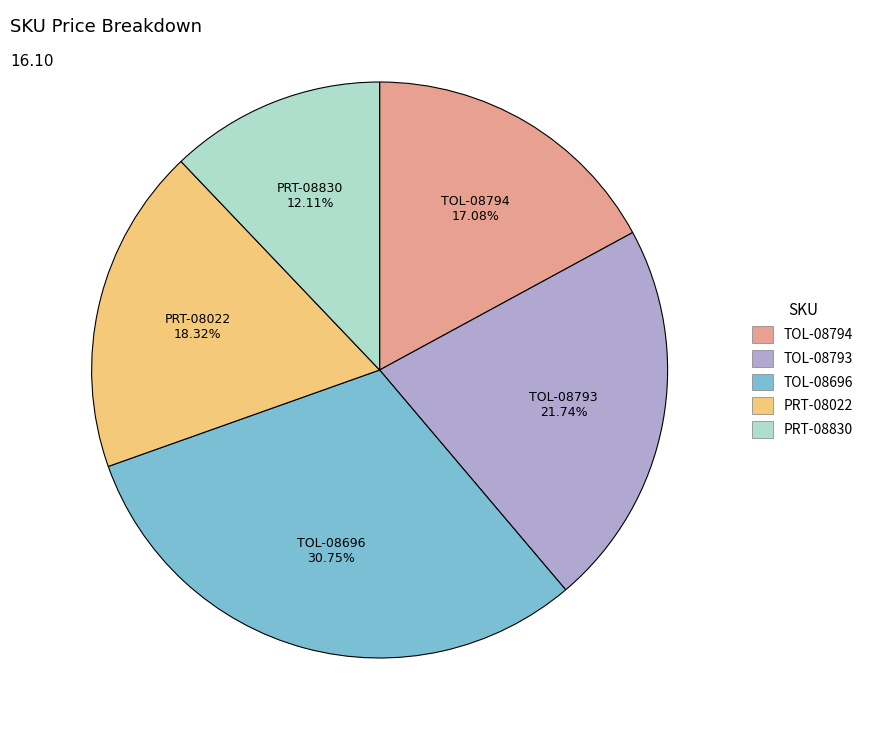

To the nearest percent, what is the combined percentage of TOL-08794 and PRT-08830?

29%